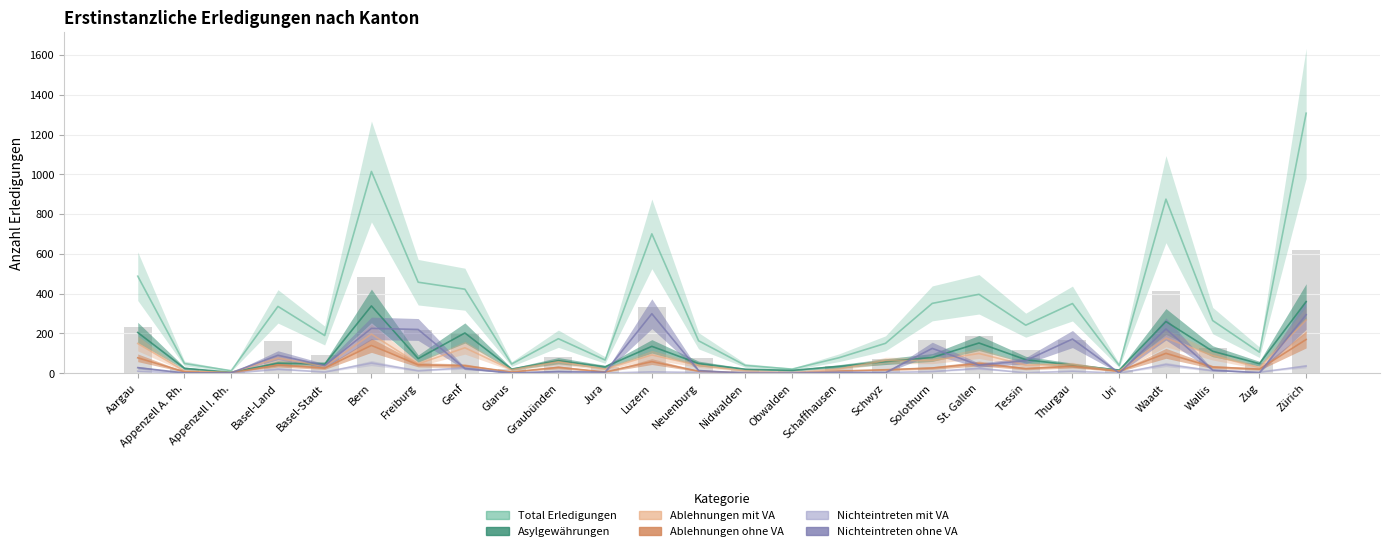

True or false: Nichteintreten ohne VA has a value of 0.0 at Obwalden.

True